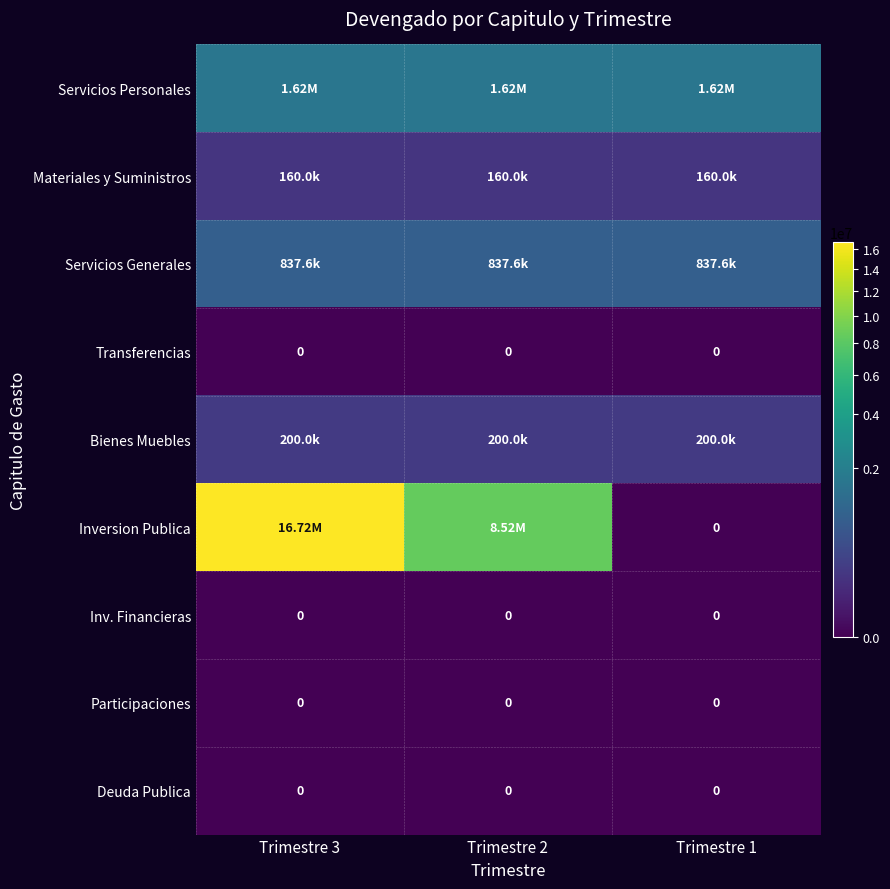

True or false: Transferencias has a value of 0.0 at Trimestre 1.

True